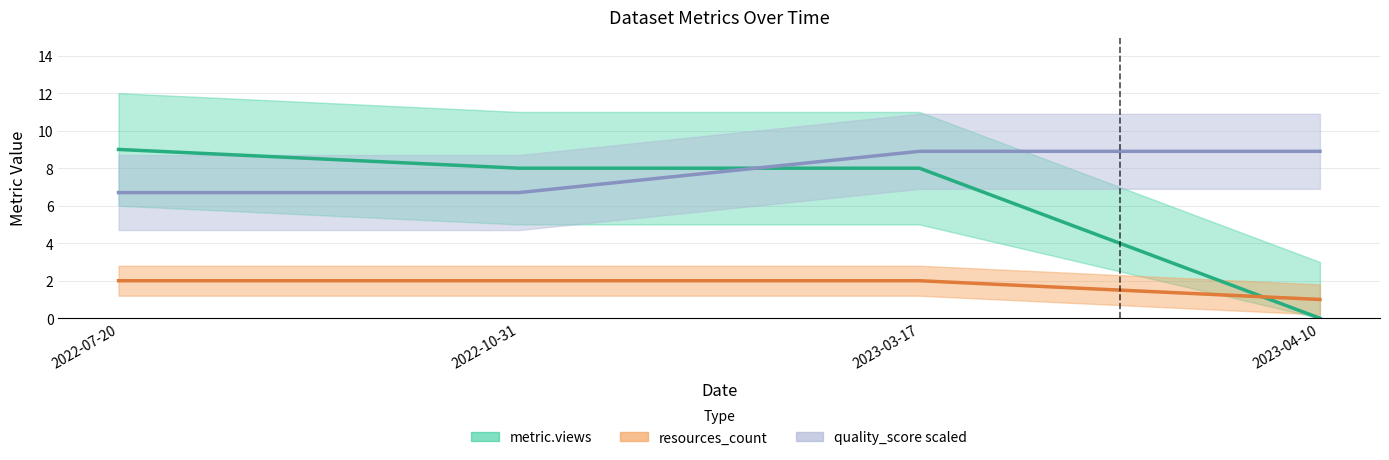

Is it true that quality_score scaled equals 4.0 at 2022-07-20?

False